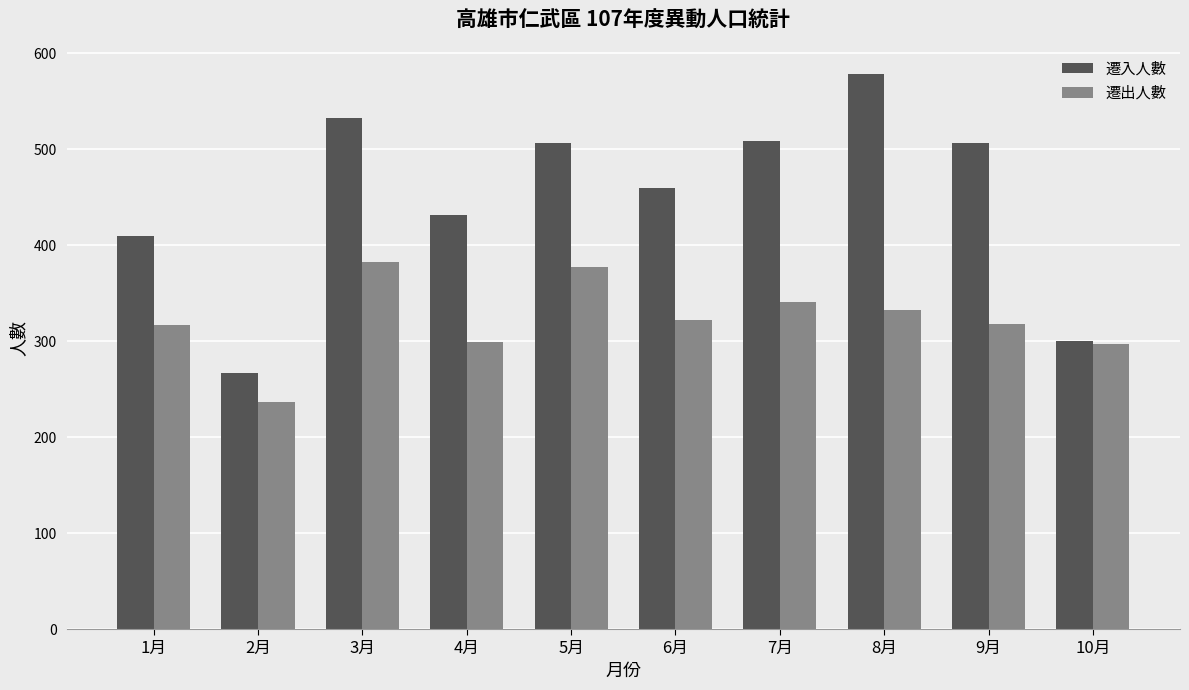

Read the 遷入人數 value at 8月, to the nearest 10.

580